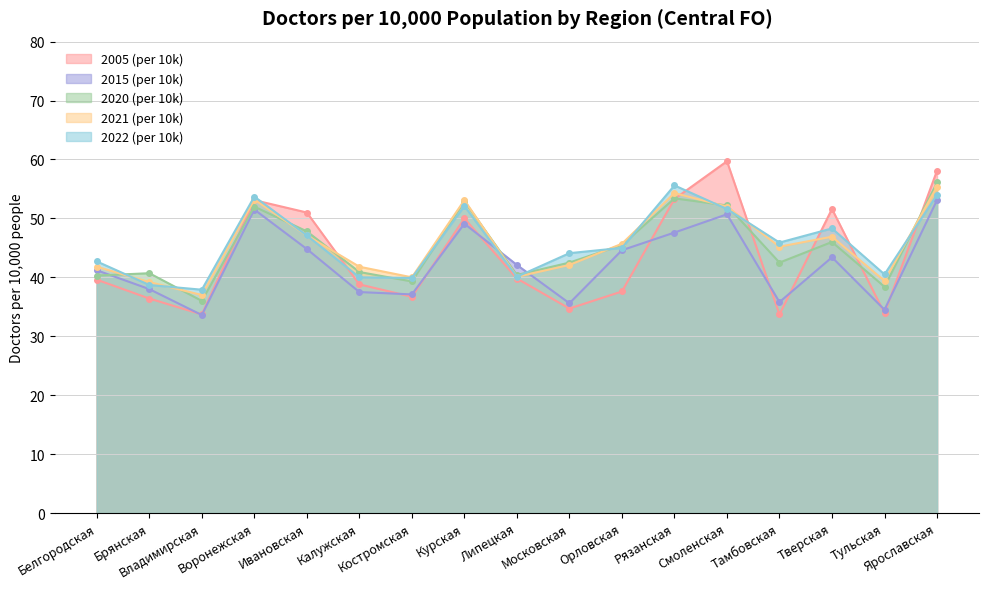

True or false: 2021 (per 10k) has a value of 41.8 at Калужская.

True